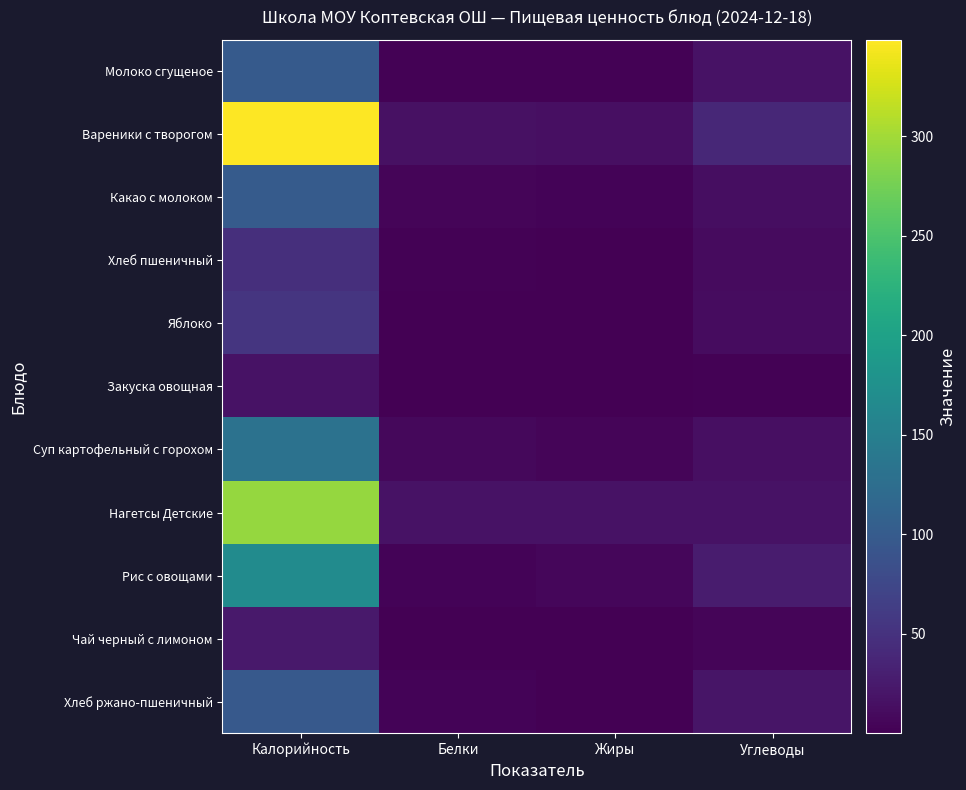

Which series changed the most between Белки and Жиры?

Хлеб ржано-пшеничный